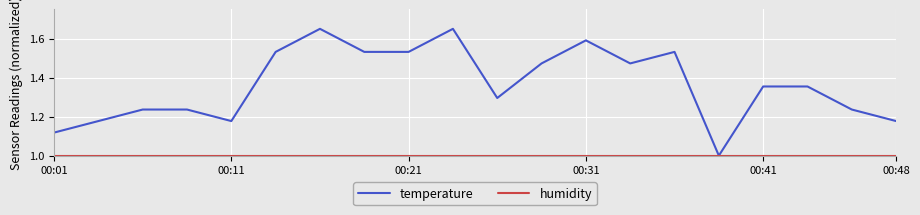

Is this an area chart (filled region under the line)?

No